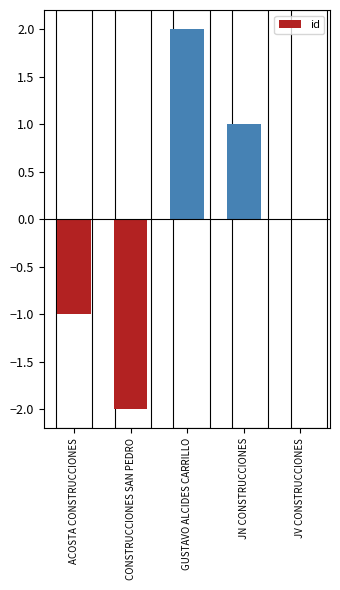

How many data points does each series have?

5